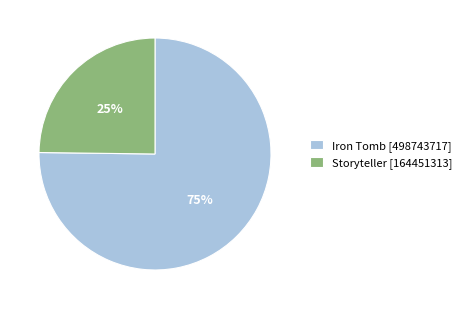

To the nearest percent, what is the difference between the largest and smallest slice percentages?

50%